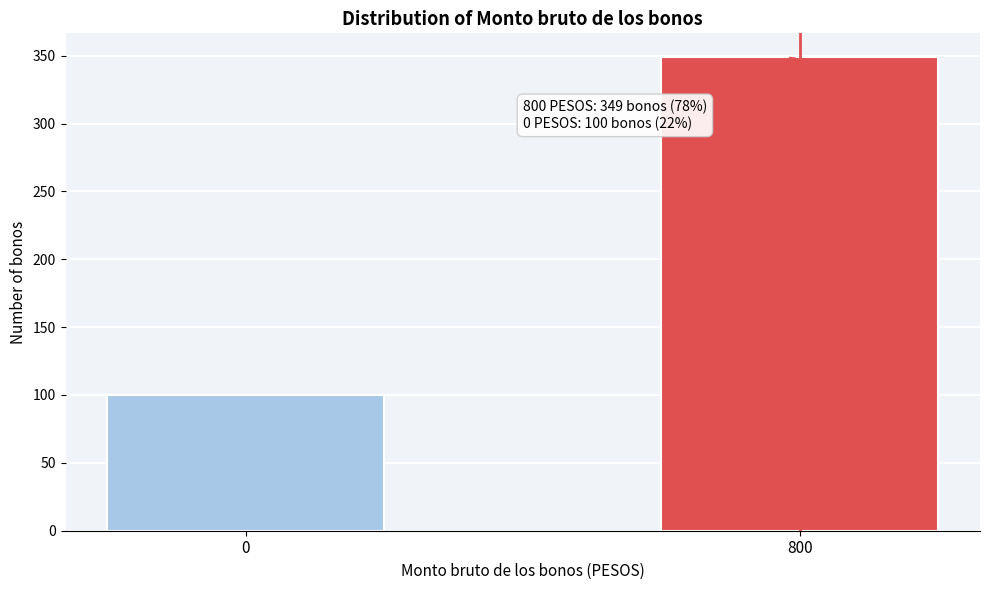

Reading left to right, transcribe all the data shown in this chart.

100	349